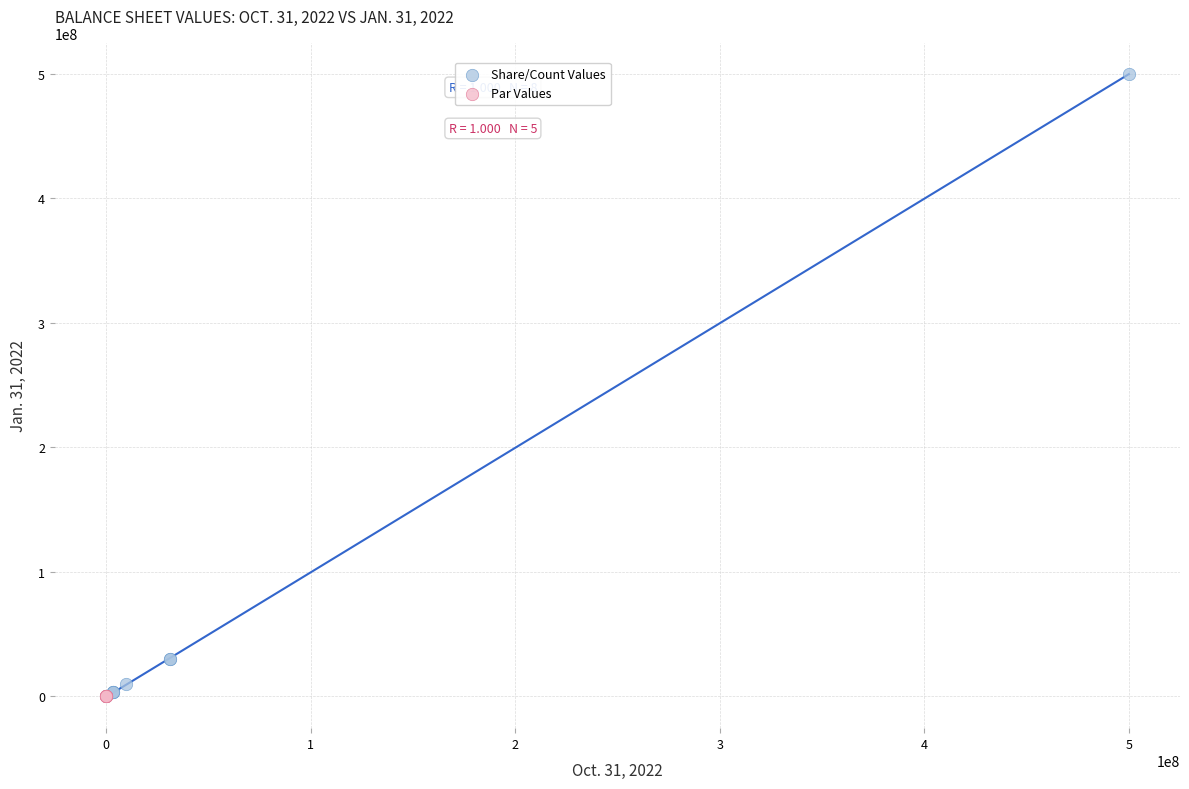

Which series has the largest Y range (max minus min)?

Share/Count Values